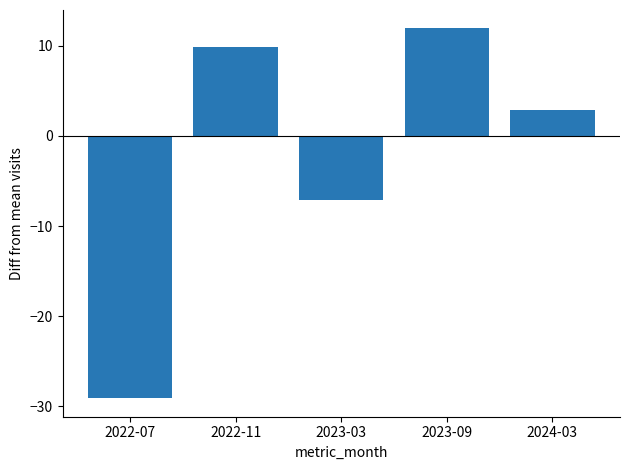

Read the value at 2022-11.

9.9